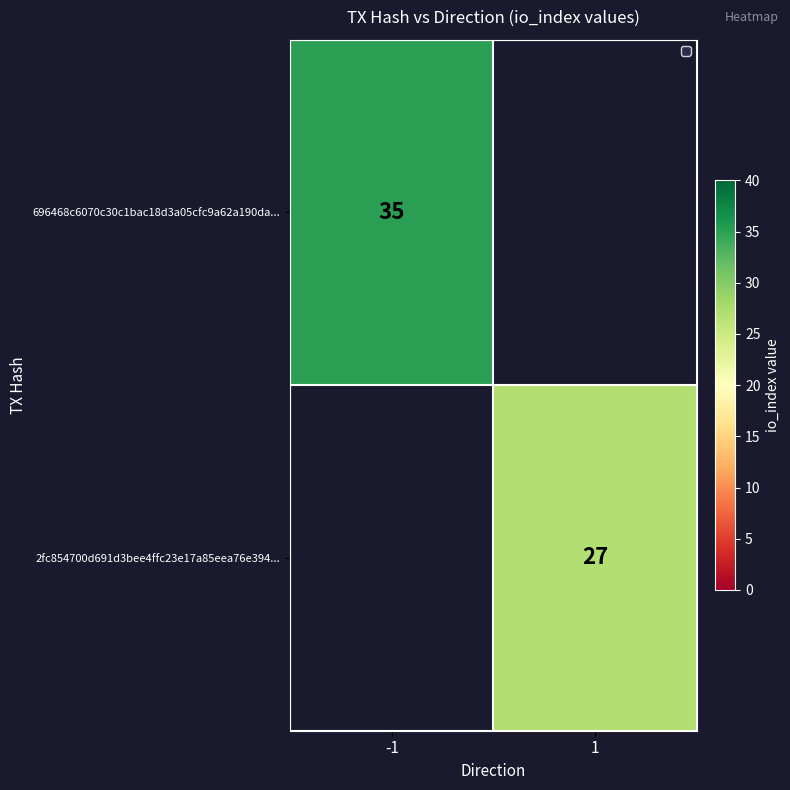

The 2fc854700d691d3bee4ffc23e17a85eea76e394... series shows 27 at 1. True or false?

True